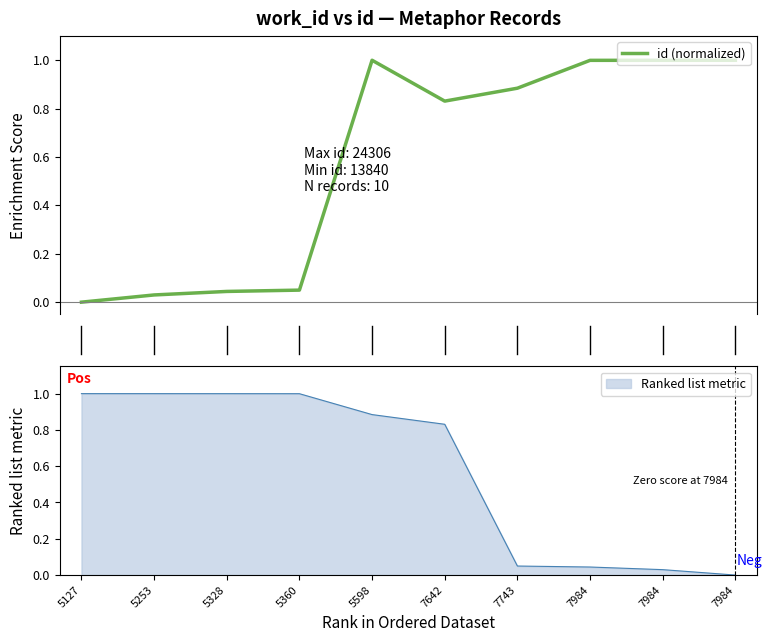

Count the number of data series in this chart.

1